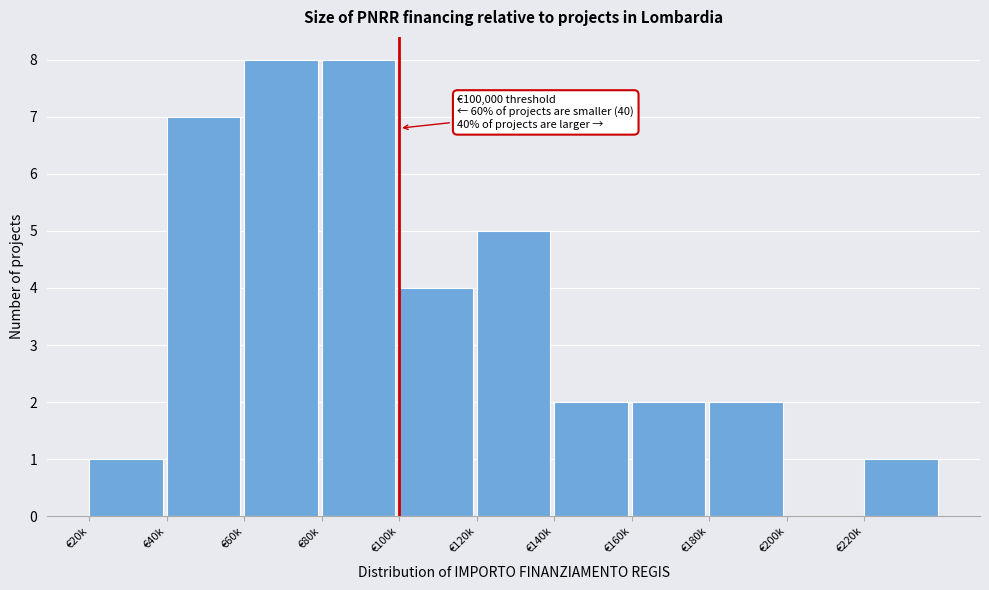

Reading right to left, extract all data points from this chart.

€220k=1	€200k=0	€180k=2	€160k=2	€140k=2	€120k=5	€100k=4	€80k=8	€60k=8	€40k=7	€20k=1